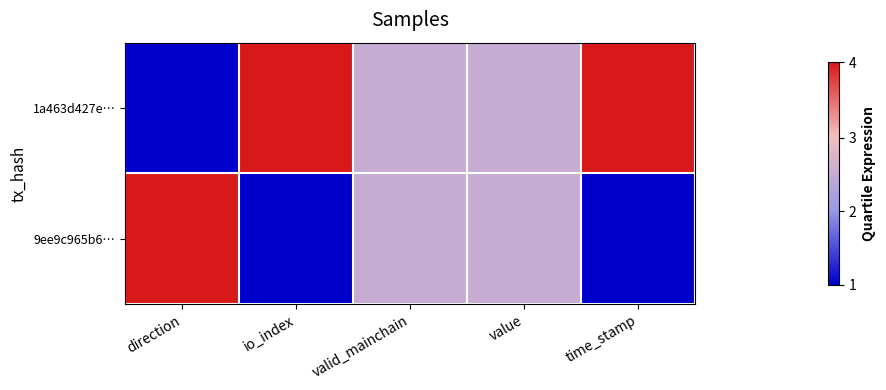

At how many categories does at least one series exceed 0?

5